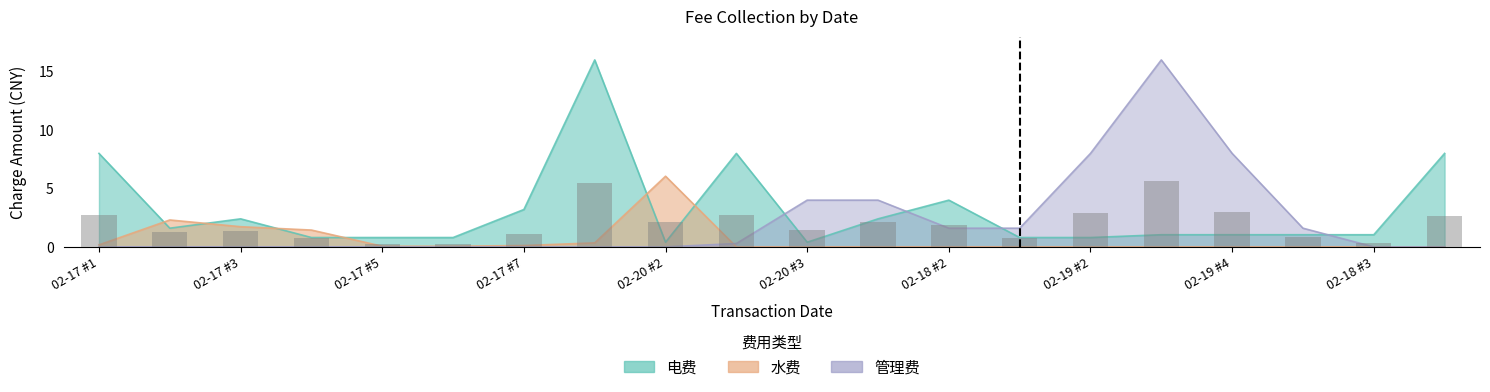

What is the label of the 11th bar from the right?

02-18 #3